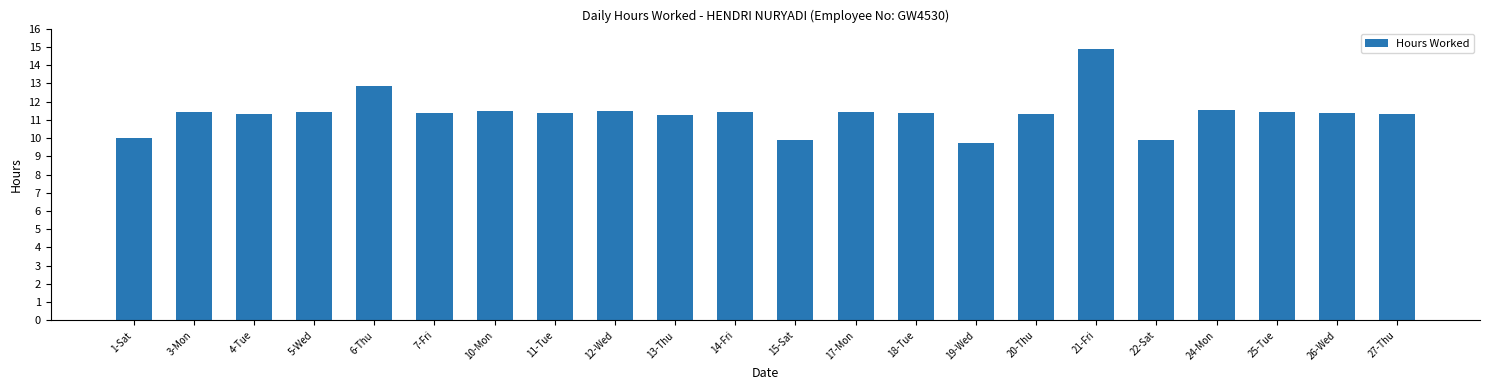

Read the value at 10-Mon.

11.5